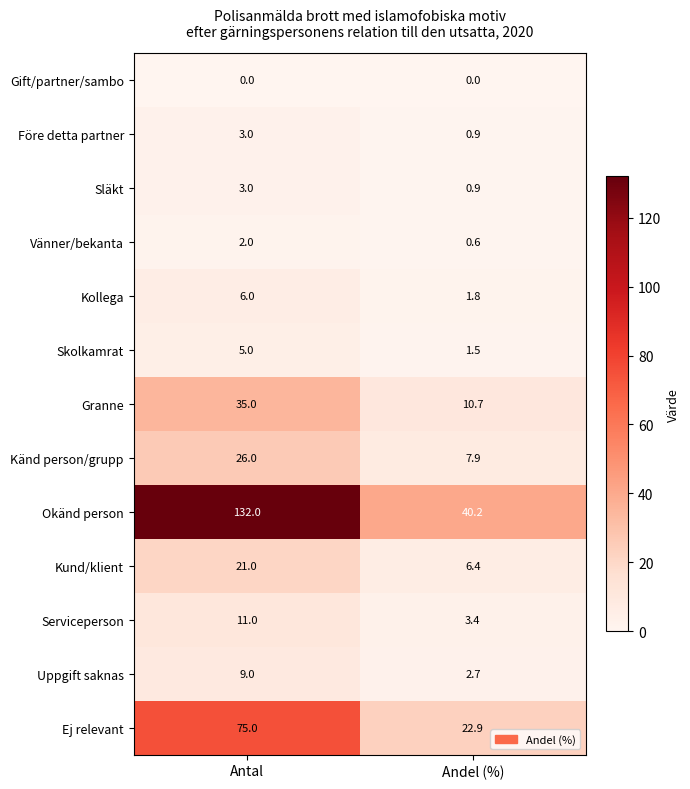

List the labels in order of Serviceperson value, largest first.

Antal, Andel (%)